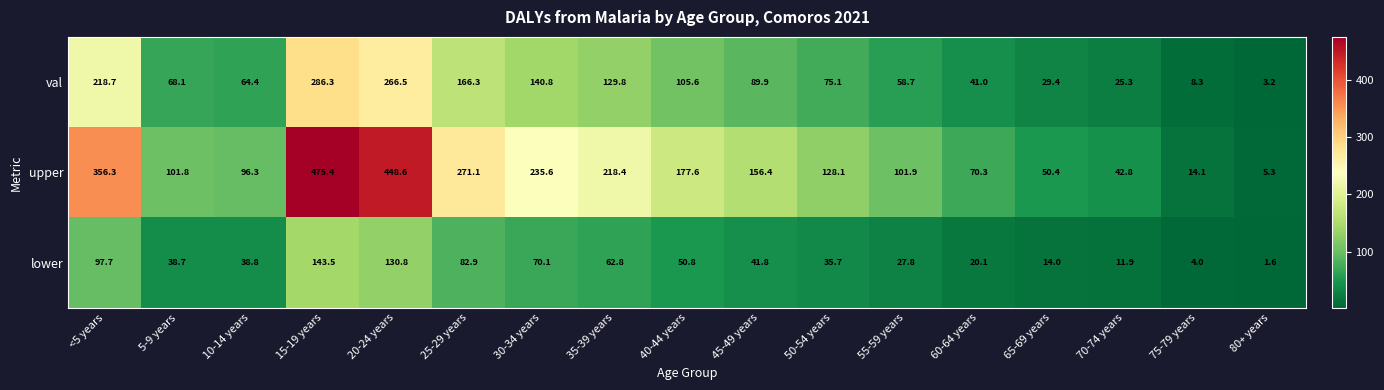

What is the minimum value shown in the chart?

1.6